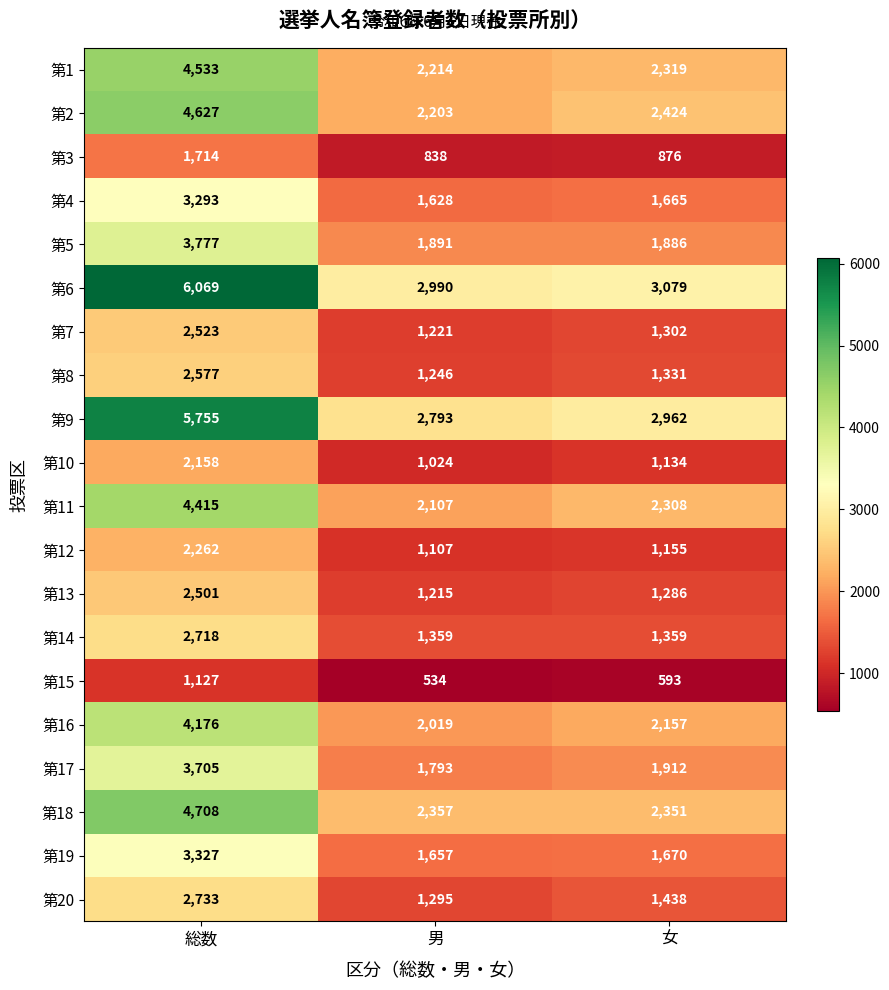

The value of 第7 at 男 is 2047. True or false?

False